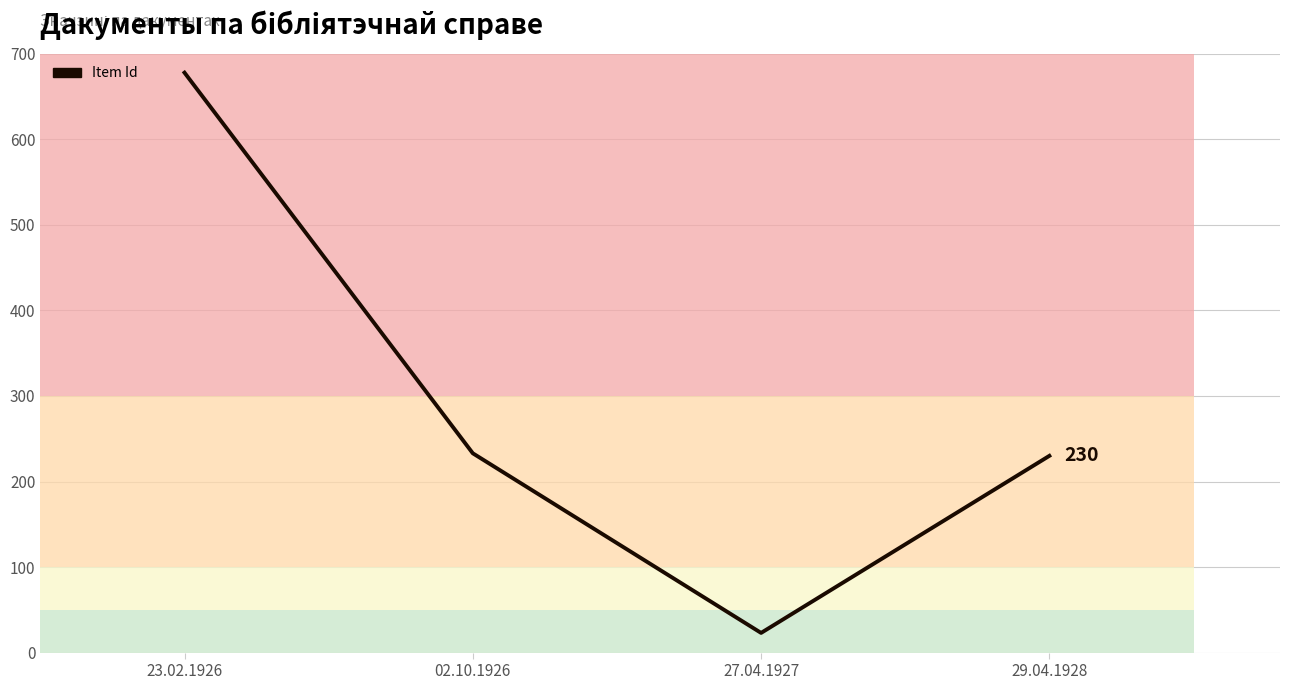

Rank the categories by value from highest to lowest.

23.02.1926, 02.10.1926, 29.04.1928, 27.04.1927